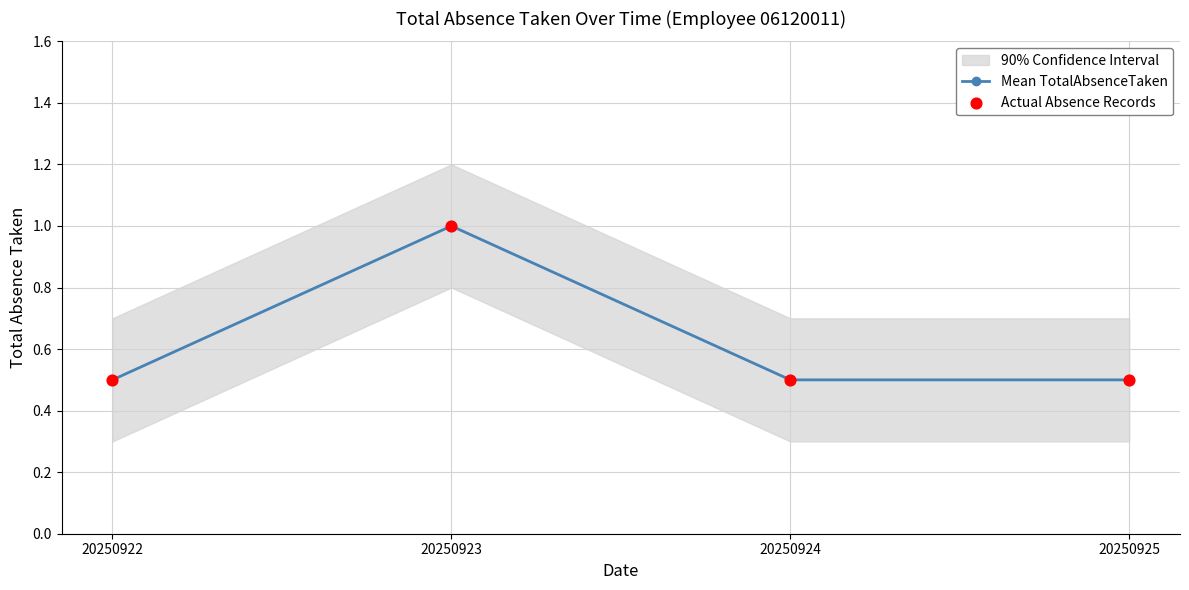

What is the total value across all series at 20250924?

1.0